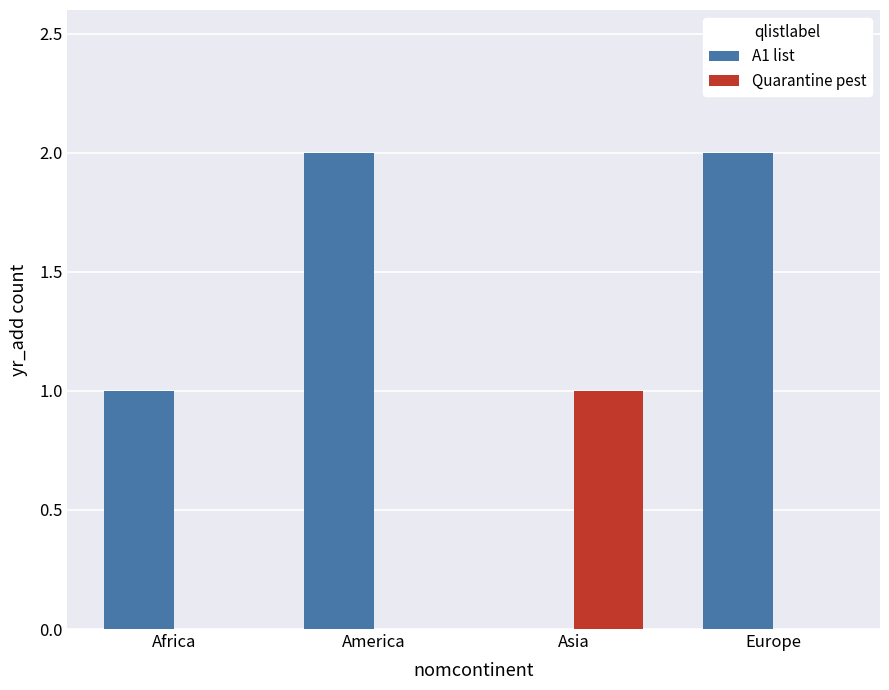

Is it true that A1 list equals 4 at America?

False